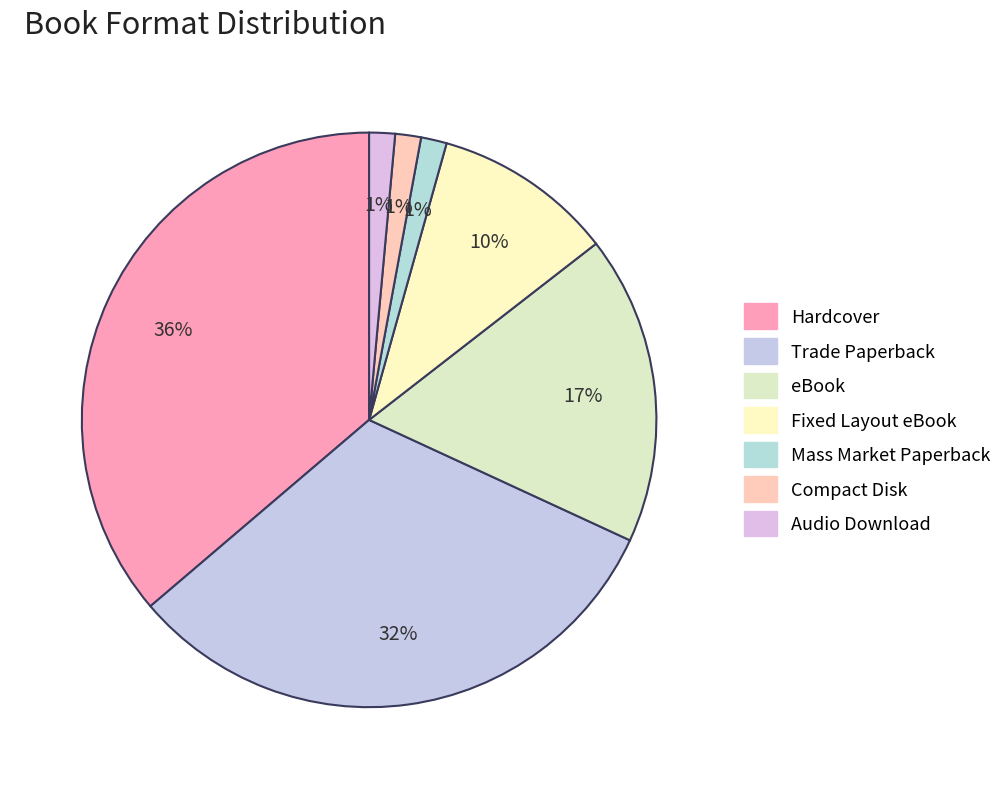

Rank the categories by value from lowest to highest.

Mass Market Paperback, Compact Disk, Audio Download, Fixed Layout eBook, eBook, Trade Paperback, Hardcover